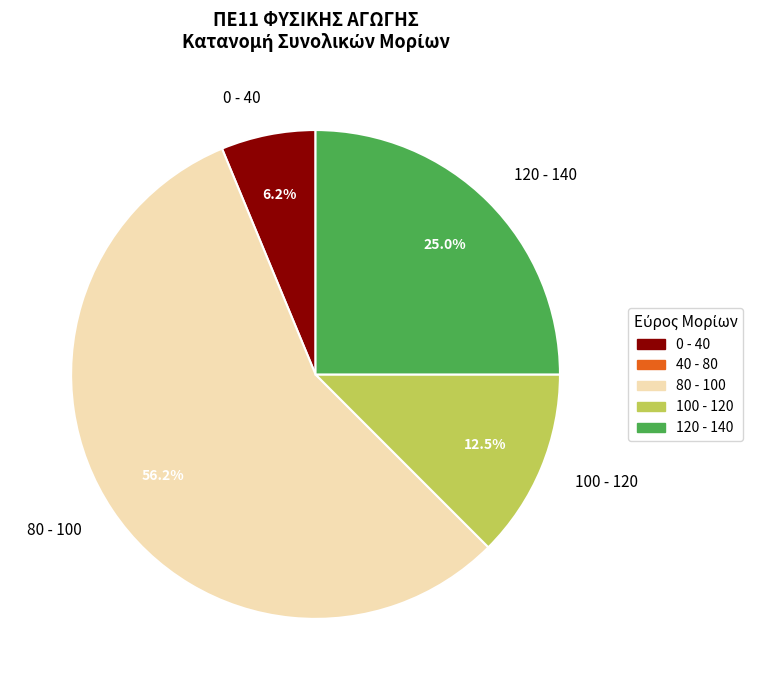

Is the sum of 120 - 140 and 100 - 120 greater than half?

No